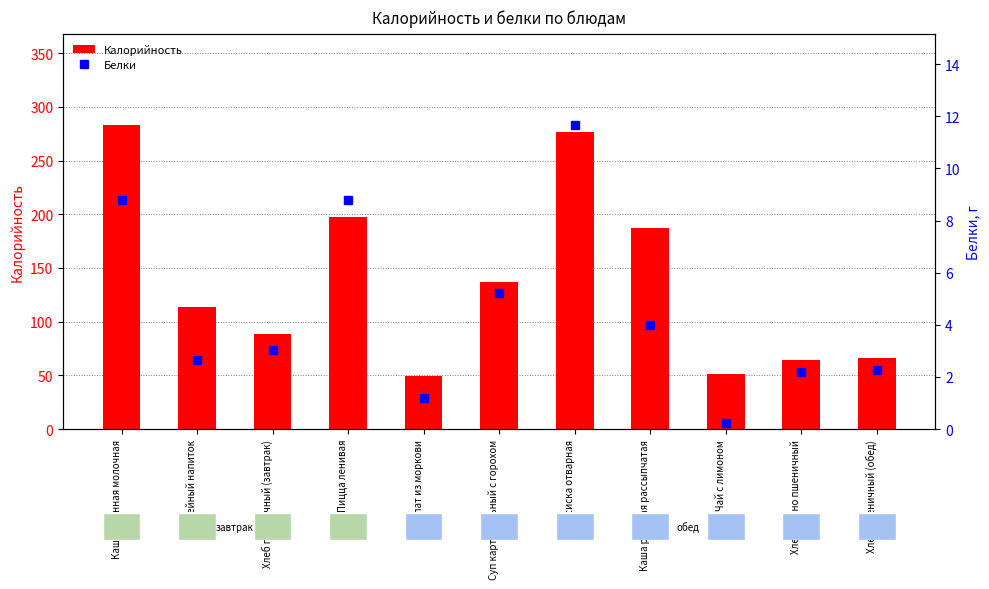

At which category is the sum across all series the highest?

Каша пшенная молочная